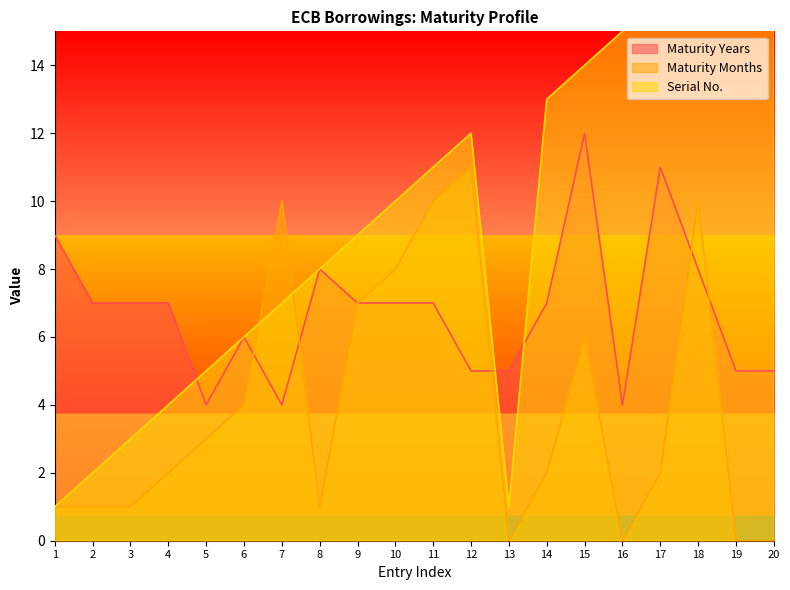

What is the difference between the Maturity Months values at 11 and 3?

9